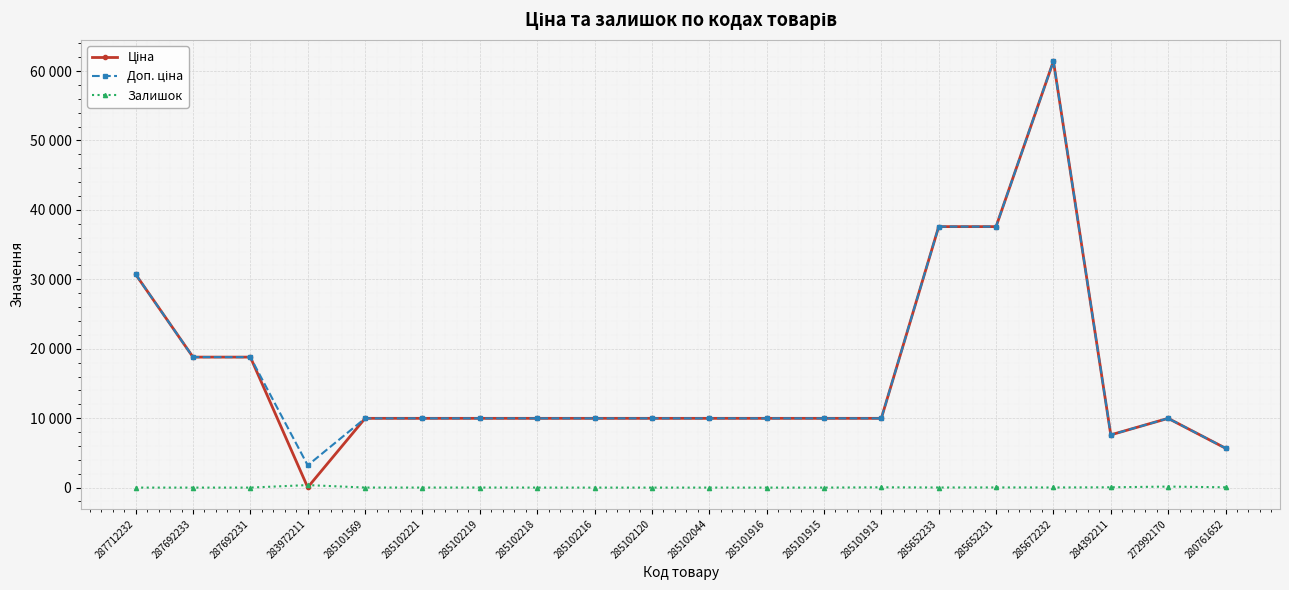

True or false: Доп. ціна and Залишок intersect in this chart.

False